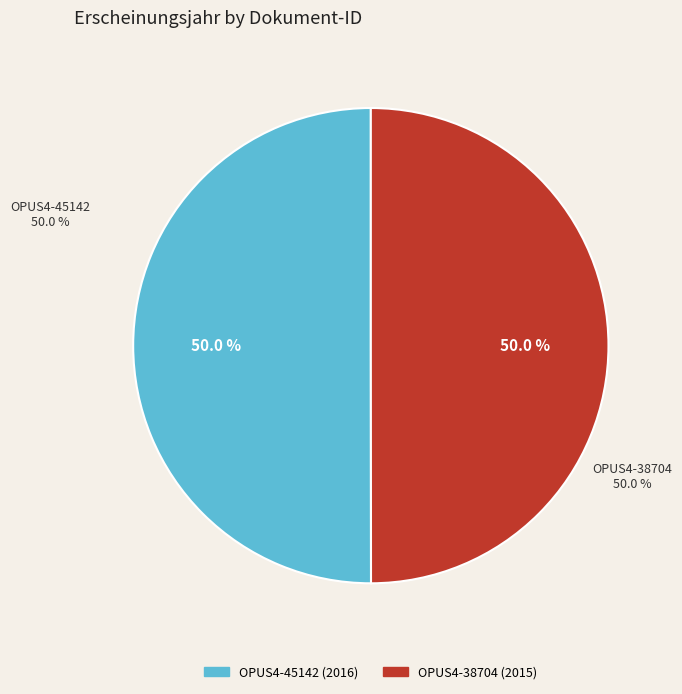

What is the smallest slice in the pie chart?

OPUS4-38704